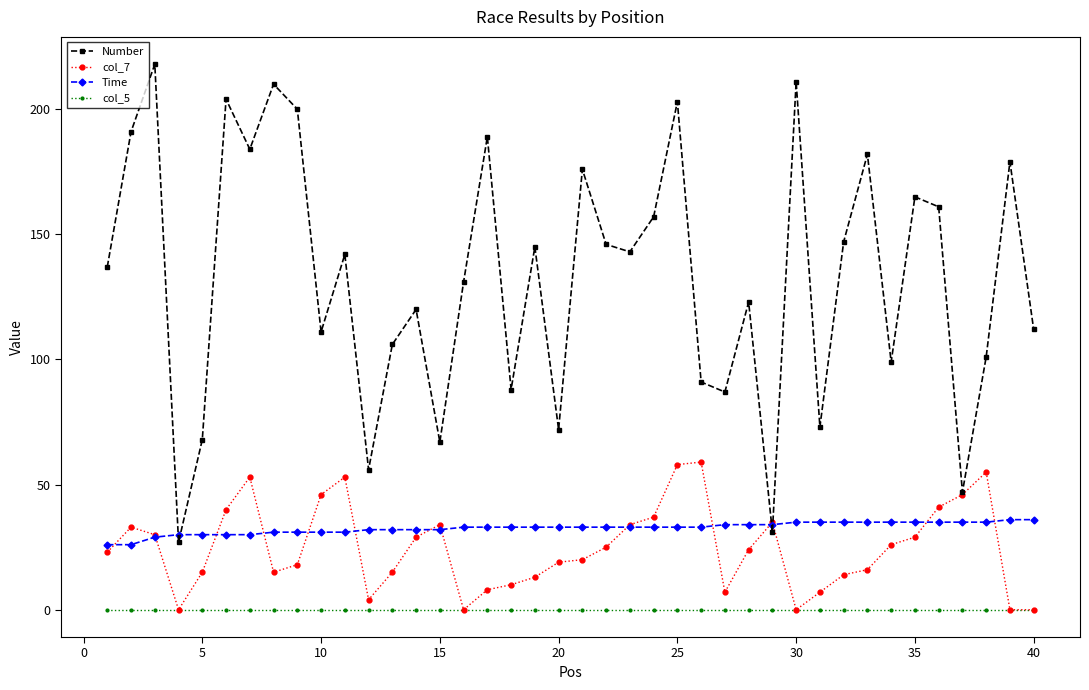

Which series has the widest spread of values?

Number